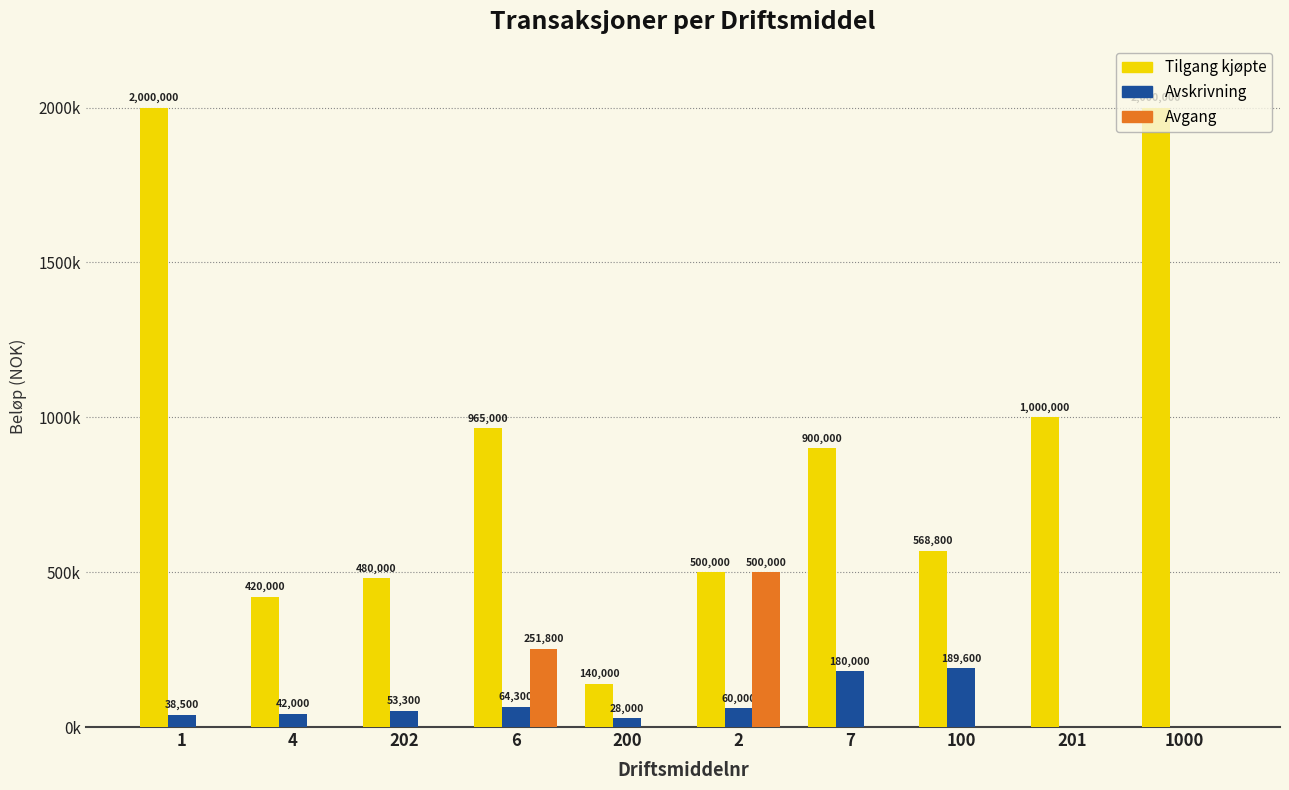

What are all the series names shown in the legend?

Tilgang kjøpte, Avskrivning, Avgang